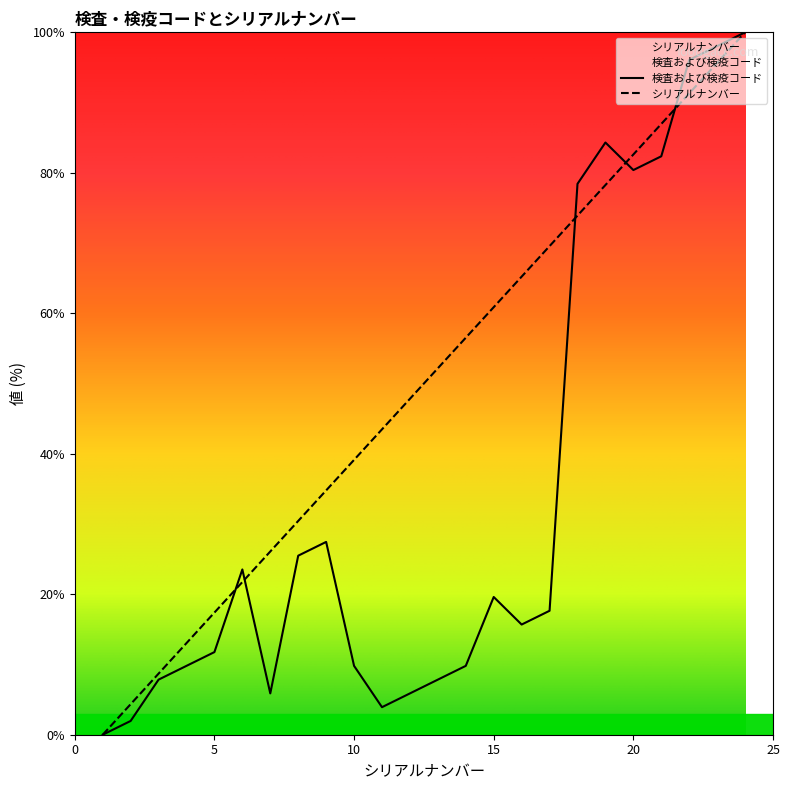

Is it true that 検査および検疫コード equals 155.0 at 24?

False